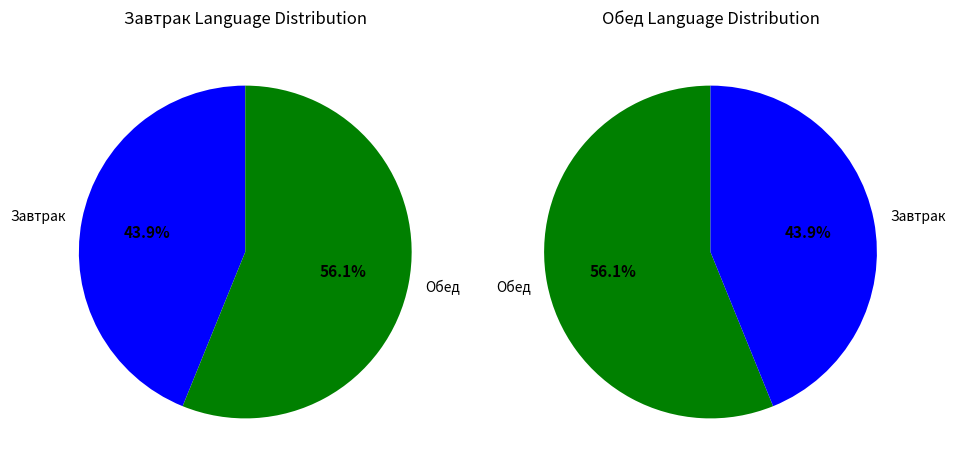

True or false: Обед accounts for 56% of the total.

True